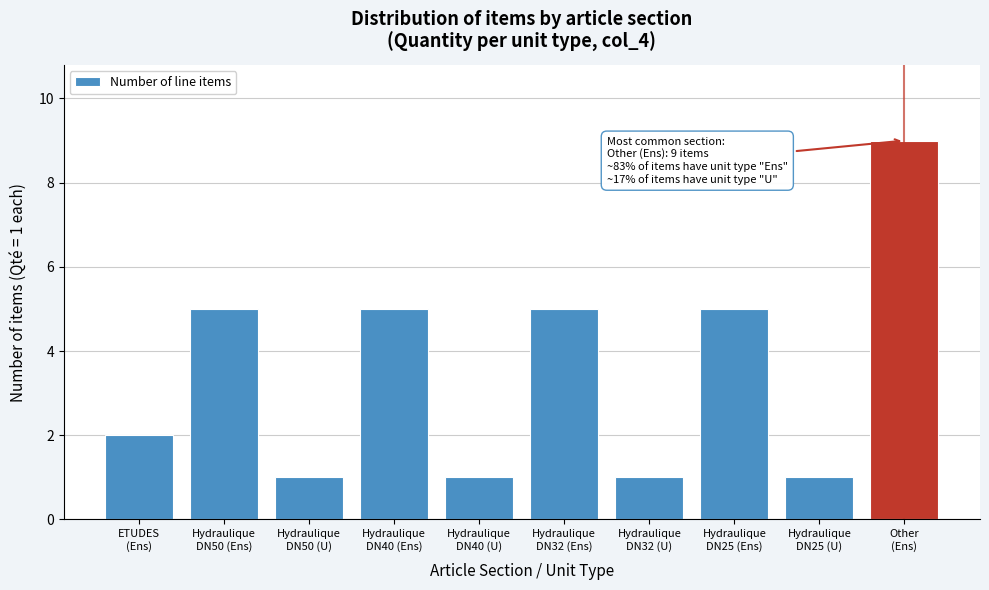

Reading left to right, transcribe all the data shown in this chart.

2	5	1	5	1	5	1	5	1	9